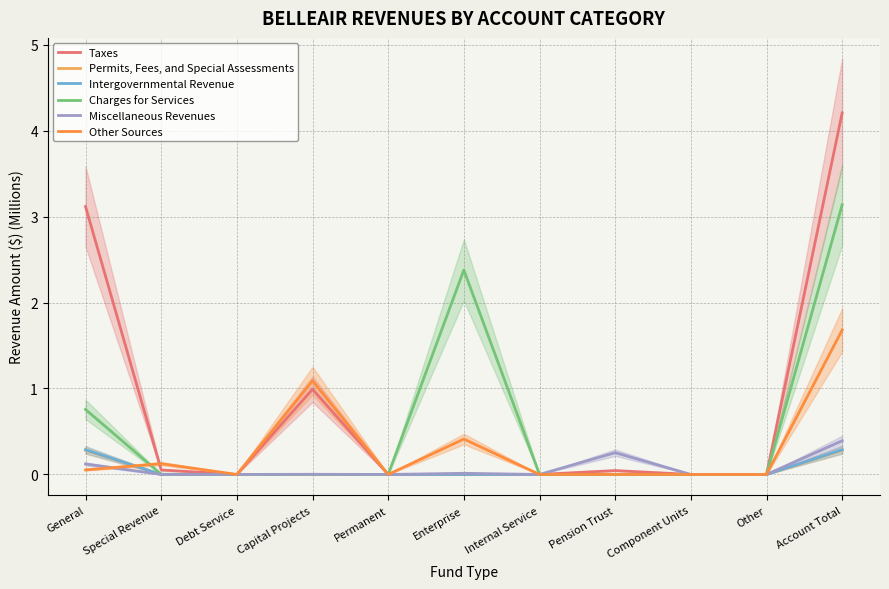

What is the sum of all Intergovernmental Revenue values?

0.6